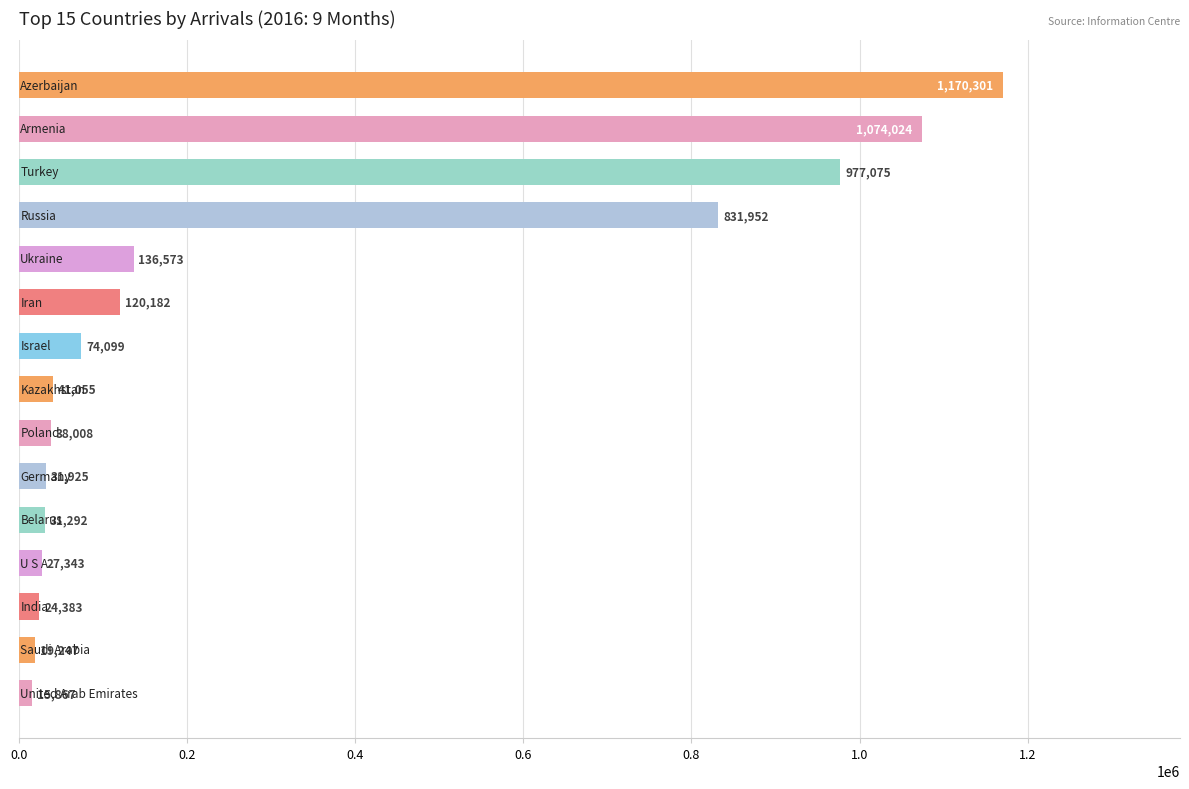

What is the maximum value shown in the chart?

1170301